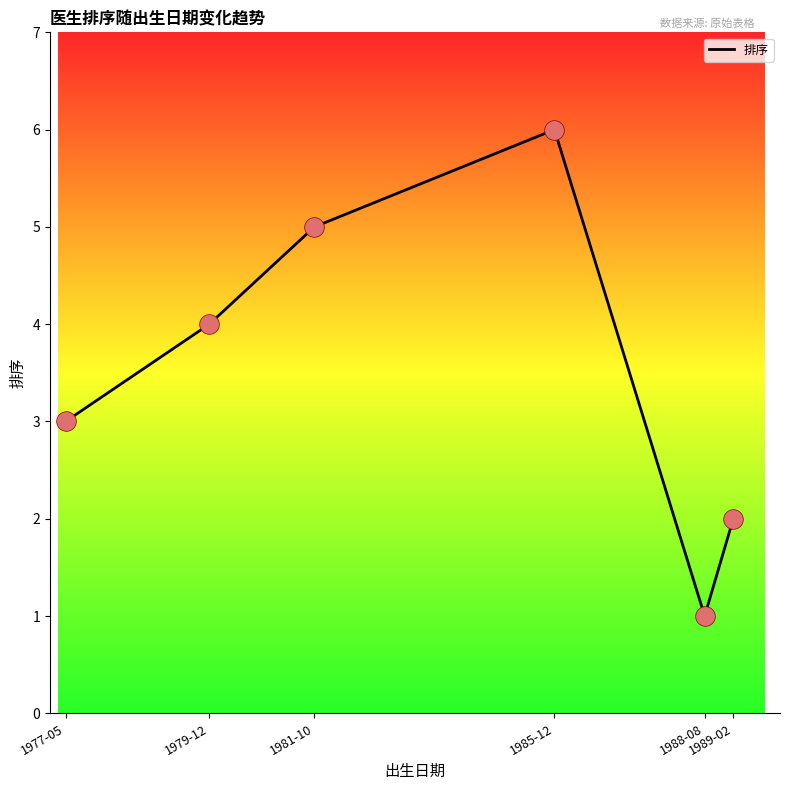

What is the change in value from 1988-08 to 1989-02?

+1